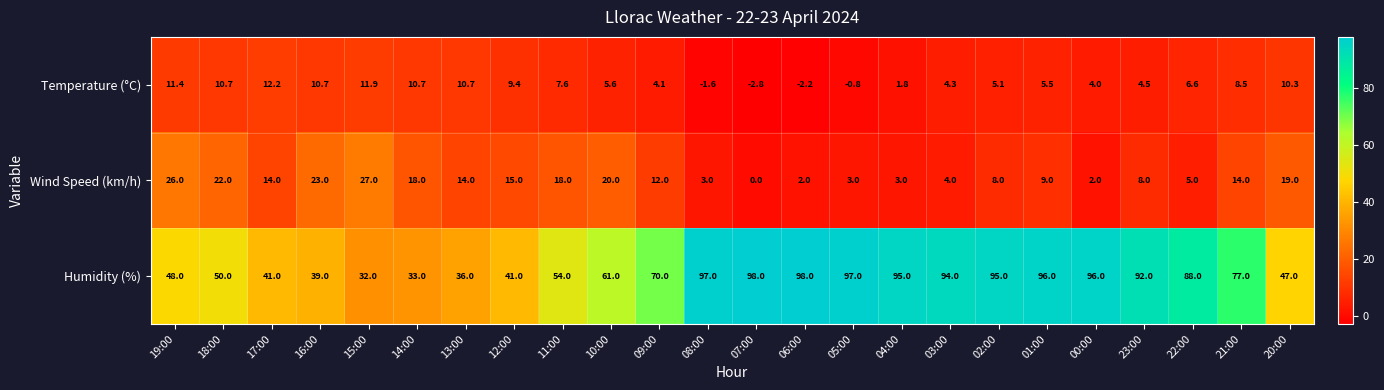

True or false: Wind Speed (km/h) has a value of 12.0 at 09:00.

True